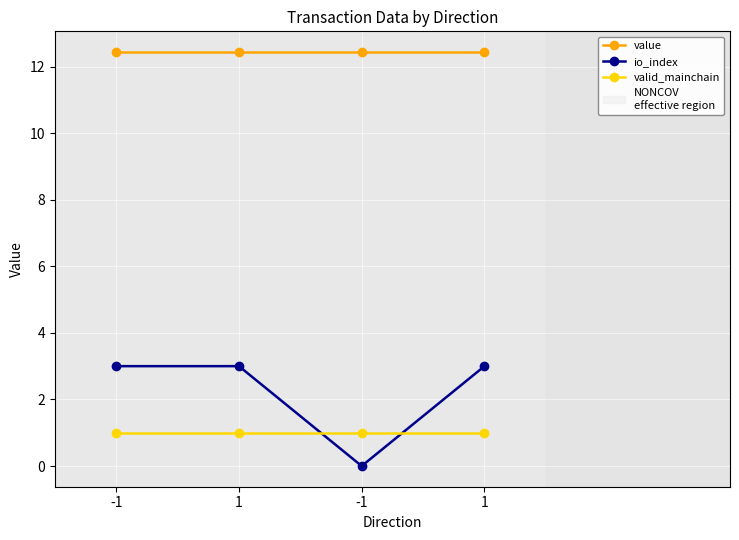

Does the chart have visible grid lines?

Yes